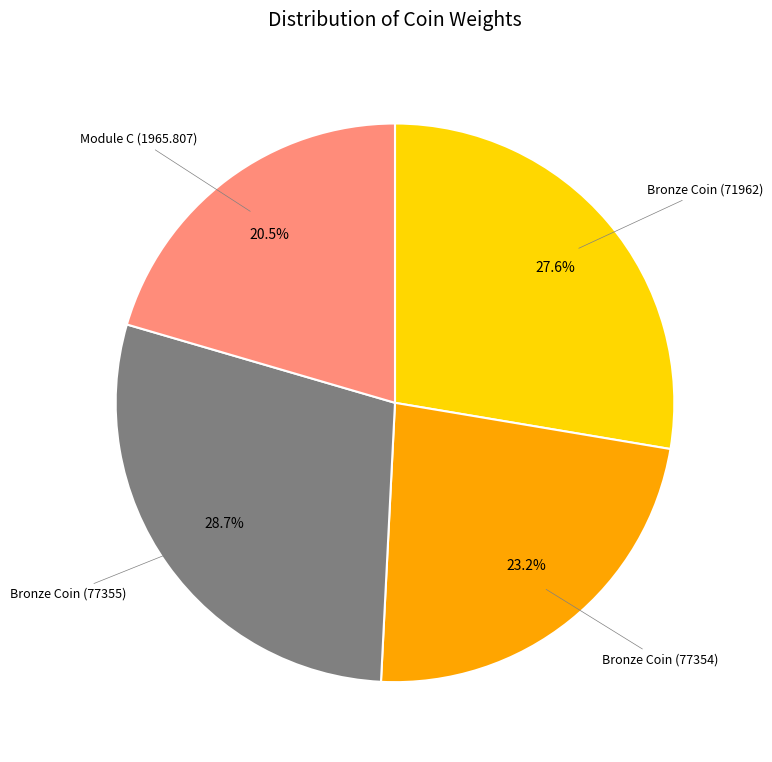

Count the number of slices in the pie.

4